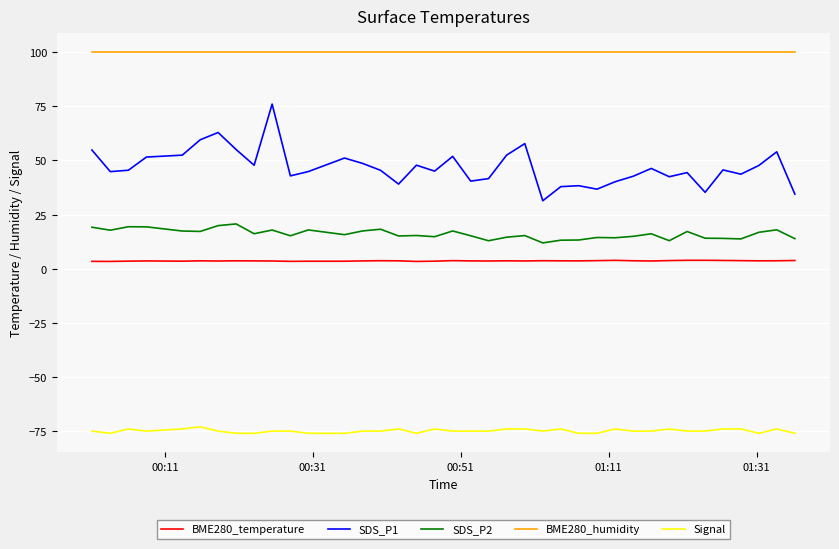

List the series in order of their peak value, lowest first.

Signal, BME280_temperature, SDS_P2, SDS_P1, BME280_humidity